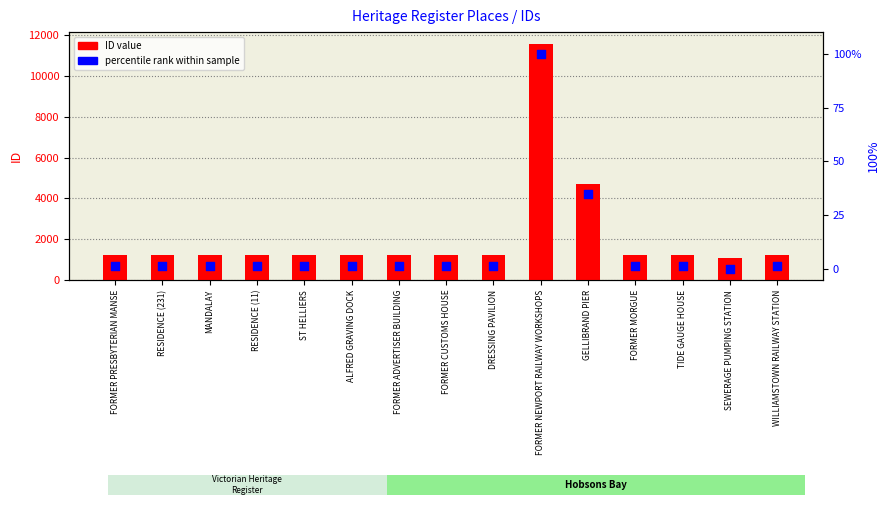

Which series has the widest spread of Y values?

ID value